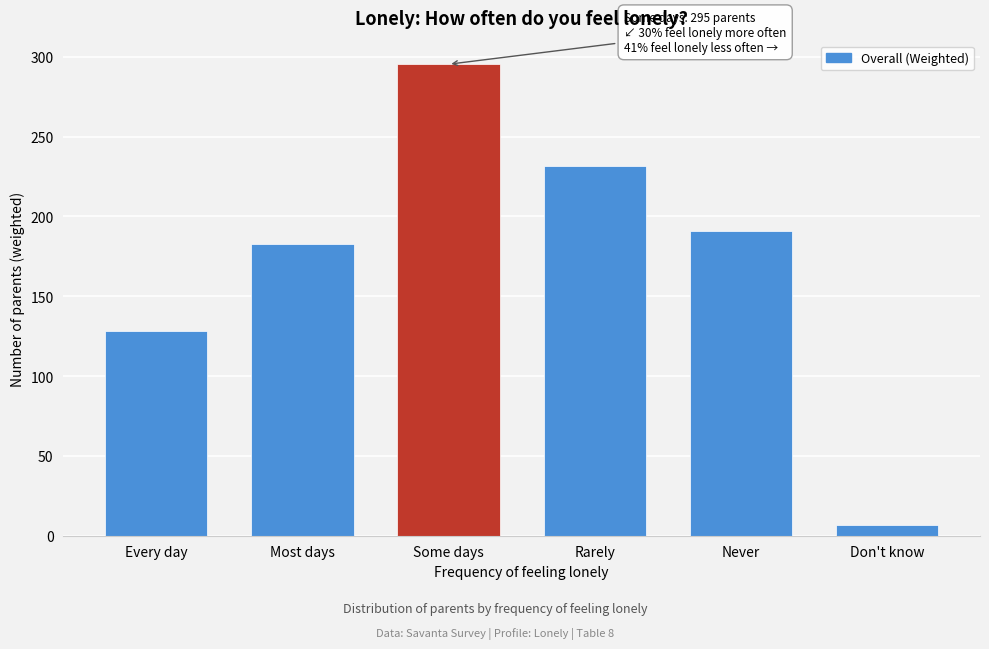

Reading right to left, list all the values displayed in this chart.

6.9	191.1	231.9	295.3	182.5	128.4